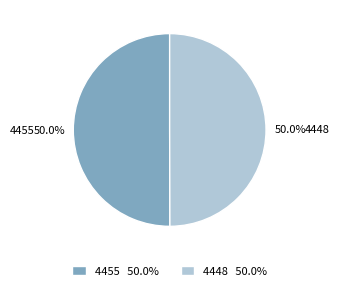

What is the ratio of the value at 4455 to the value at 4448?

1.0